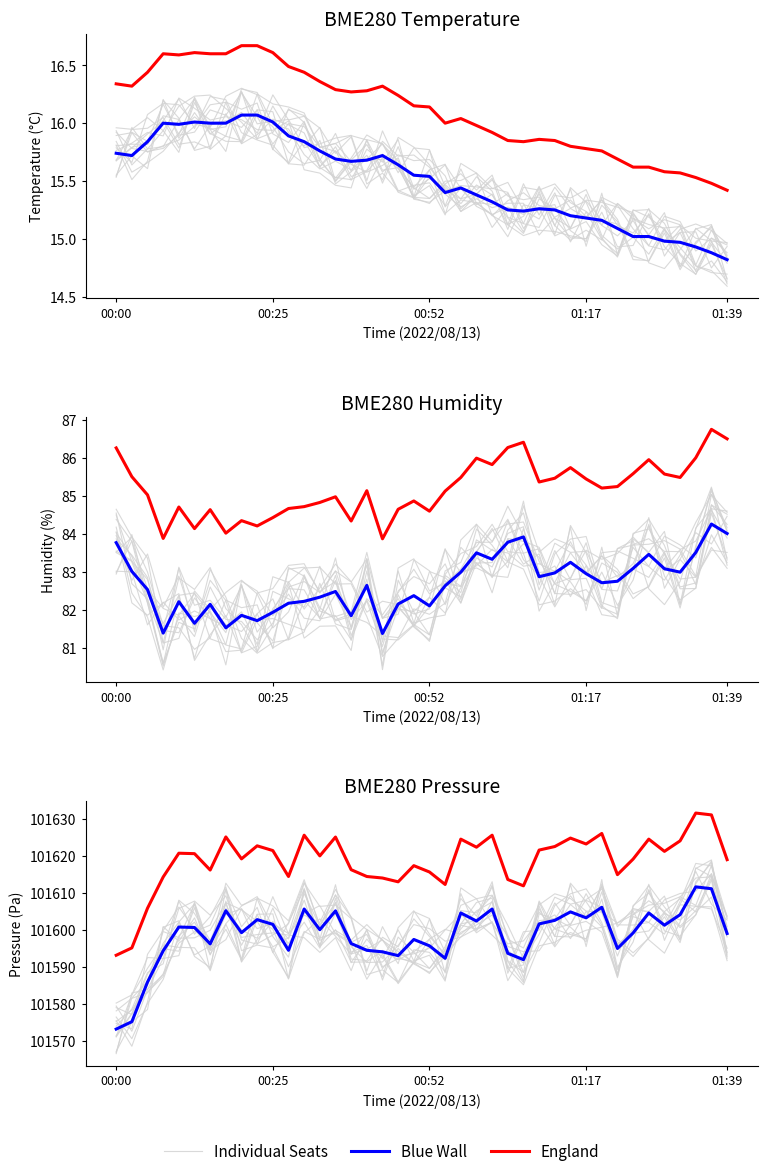

What are all the series names shown in the legend?

Individual Seats, Blue Wall, England